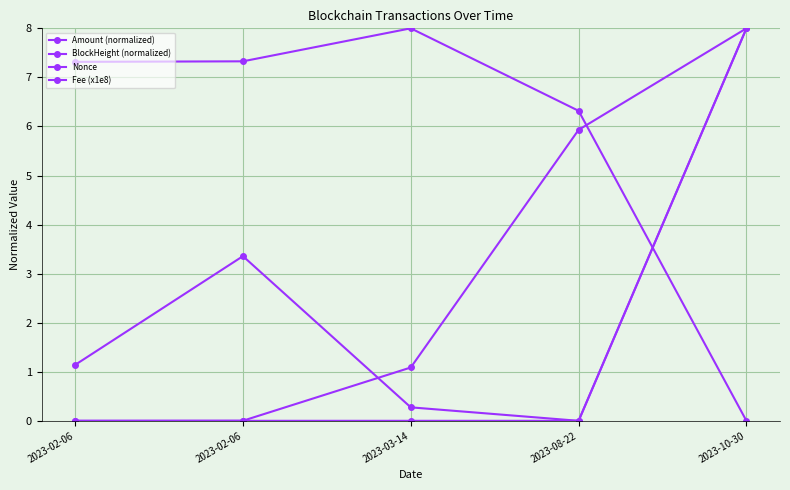

What is the average value of the Amount (normalized) series?

2.6